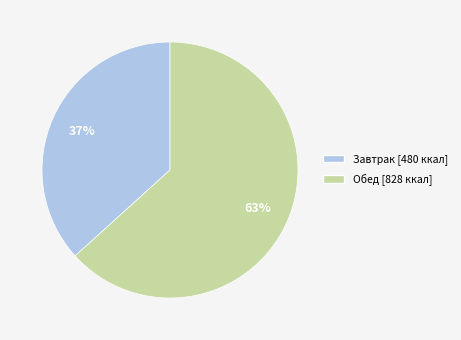

Is there a majority slice in this chart?

Yes